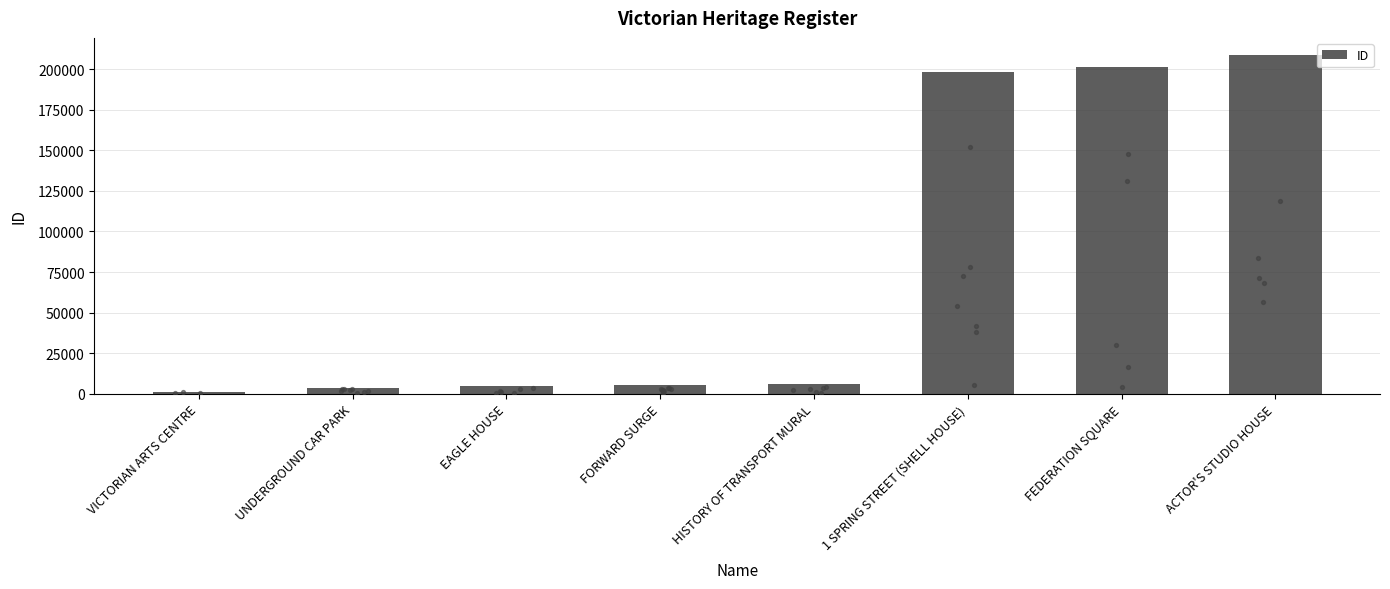

Which has a higher value, ACTOR'S STUDIO HOUSE or 1 SPRING STREET (SHELL HOUSE)?

ACTOR'S STUDIO HOUSE